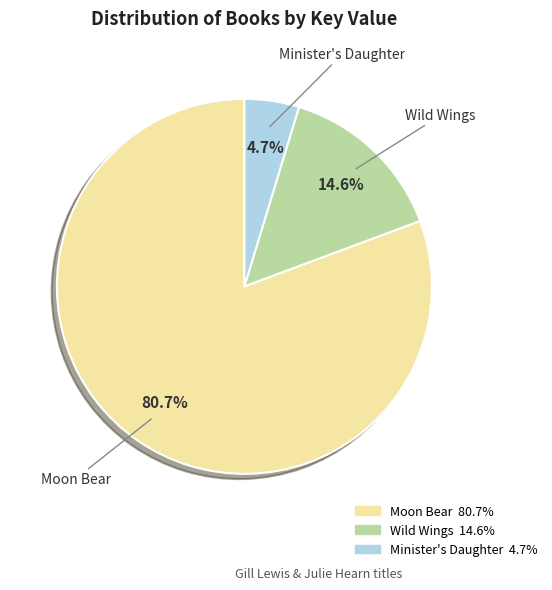

The Moon Bear slice represents 81% of the pie. True or false?

True